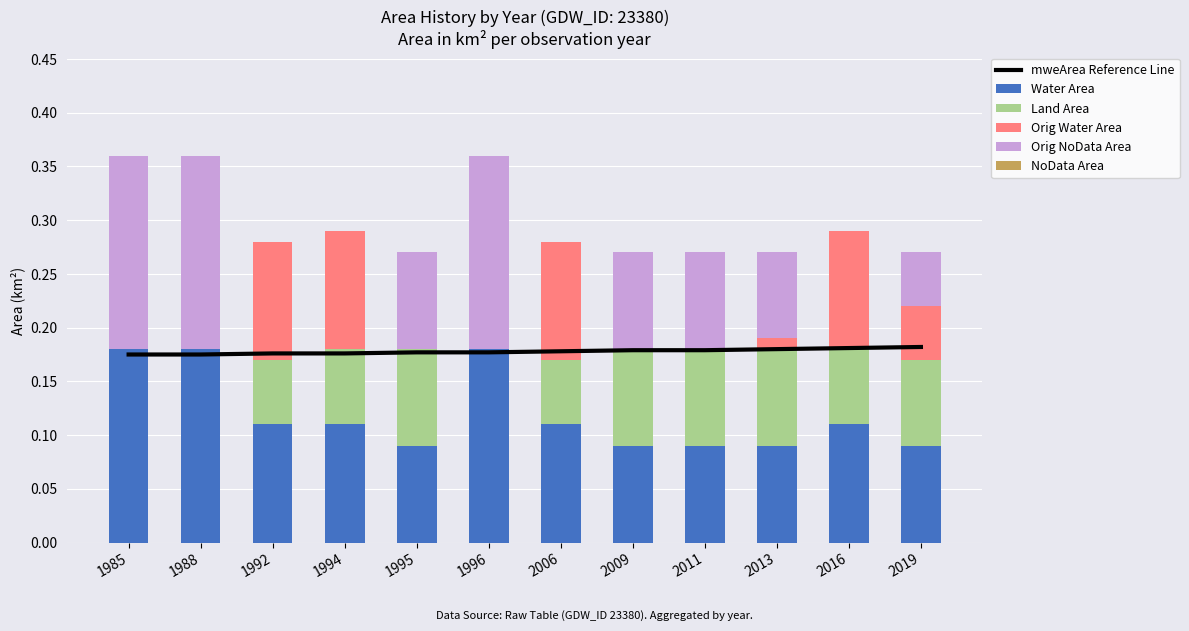

What is the average value of the Water Area series?

0.1